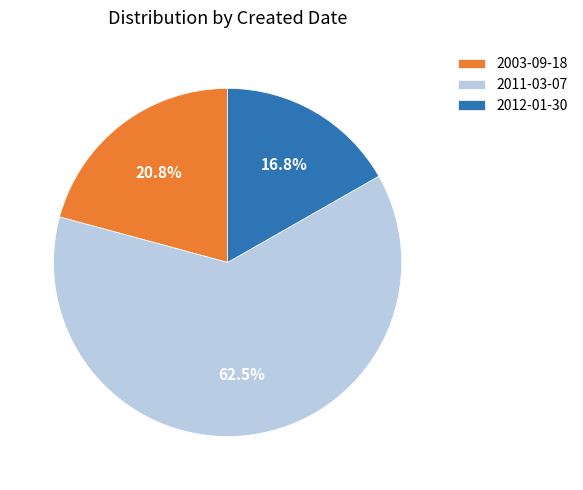

What is the ratio of the value at 2012-01-30 to the value at 2011-03-07?

0.3